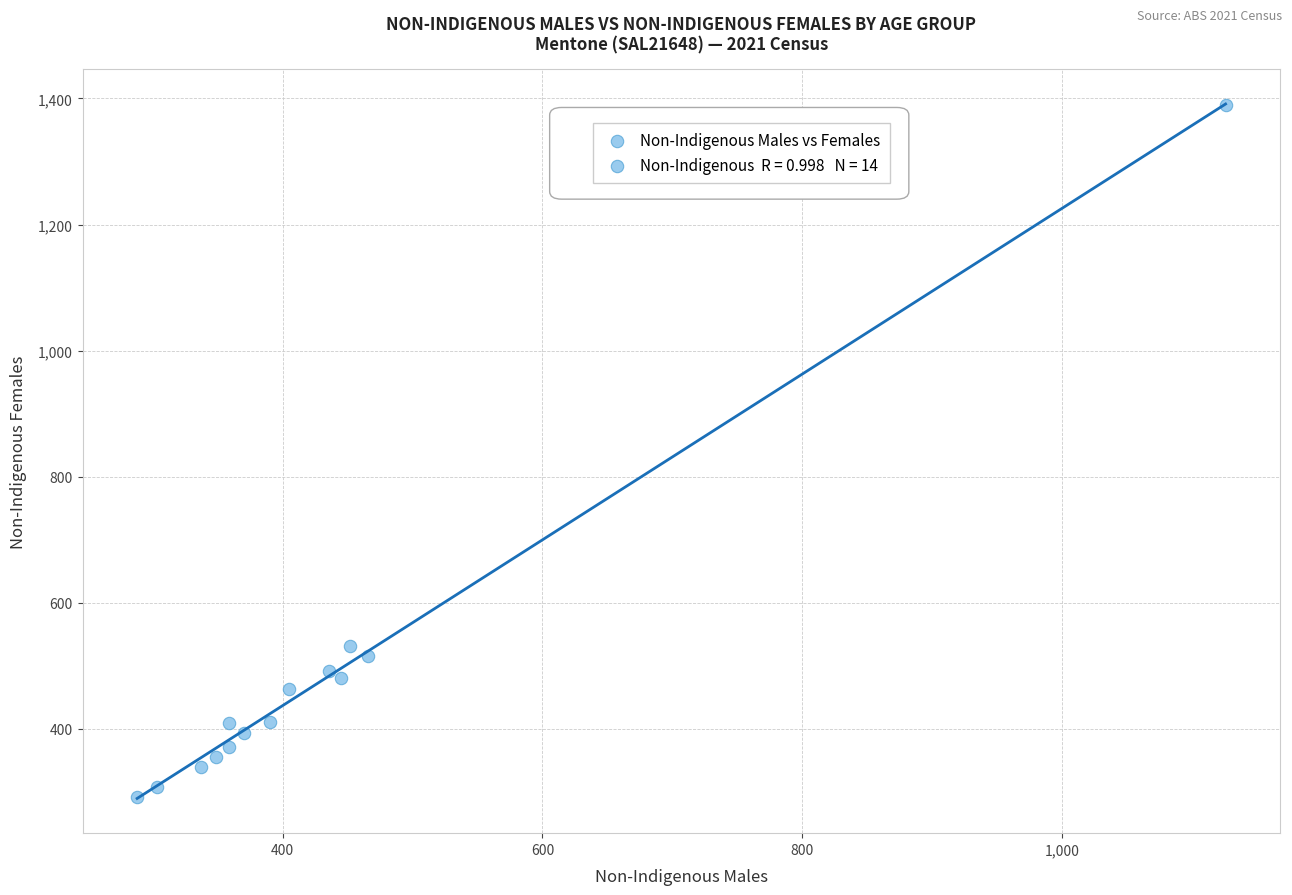

What Y value in the scatter plot is closest to 840?

532